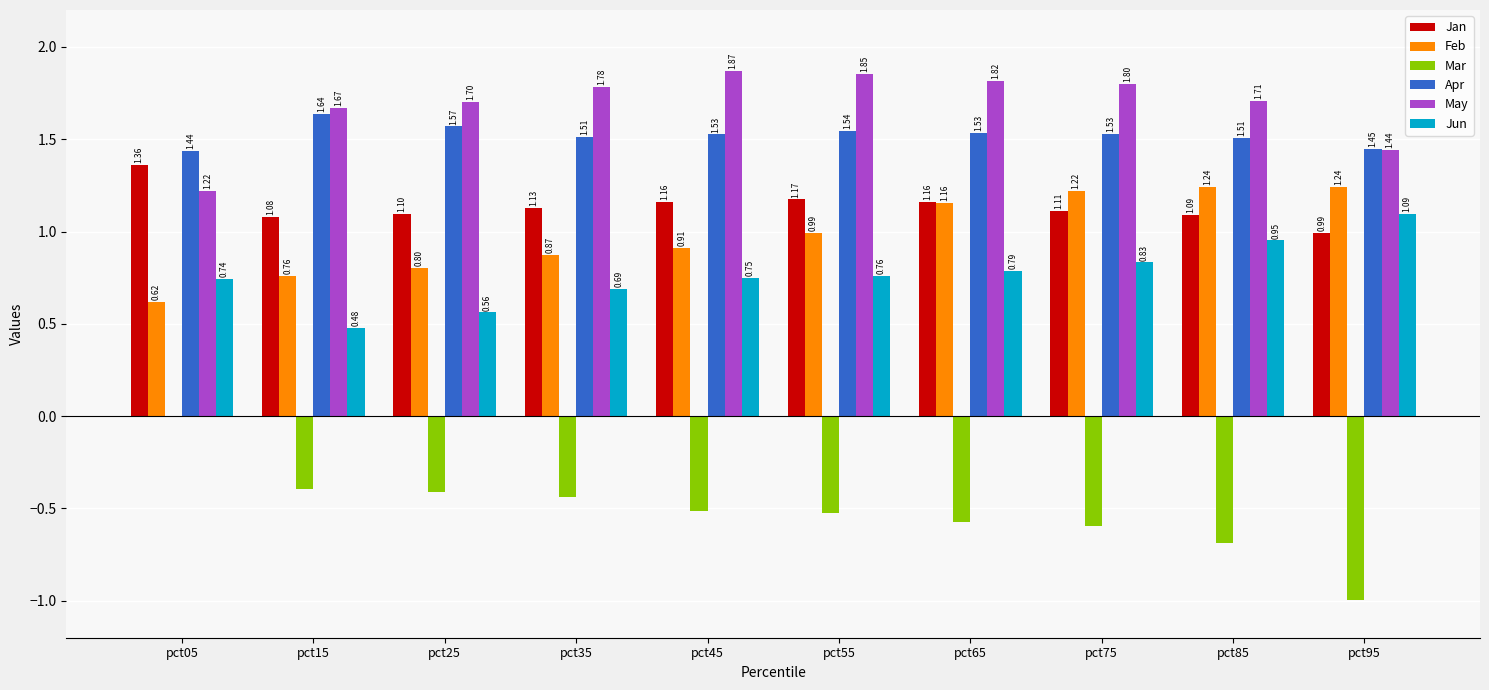

What is the difference between the Mar values at pct25 and pct85?

0.3